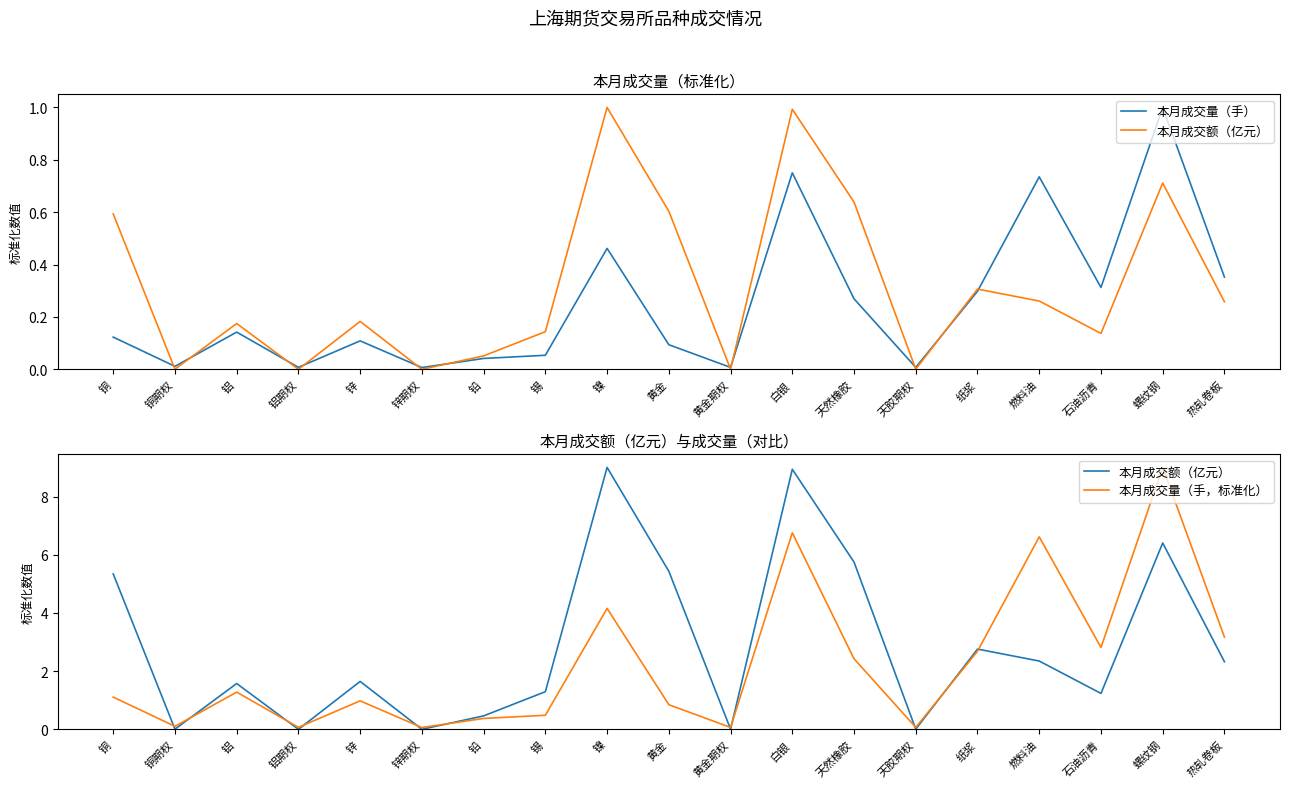

Is it true that 本月成交量（手，标准化） equals 5.6 at 螺纹钢?

False